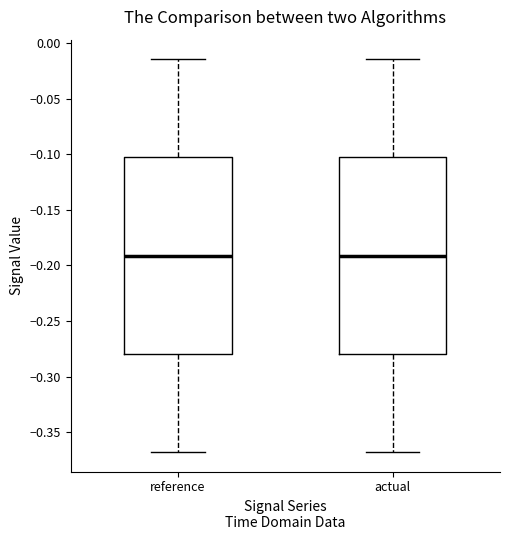

Where does the upper whisker of the box for reference end on the y-axis? The values are not printed on the chart, so give them approximately, as read against the axis.

-0.015